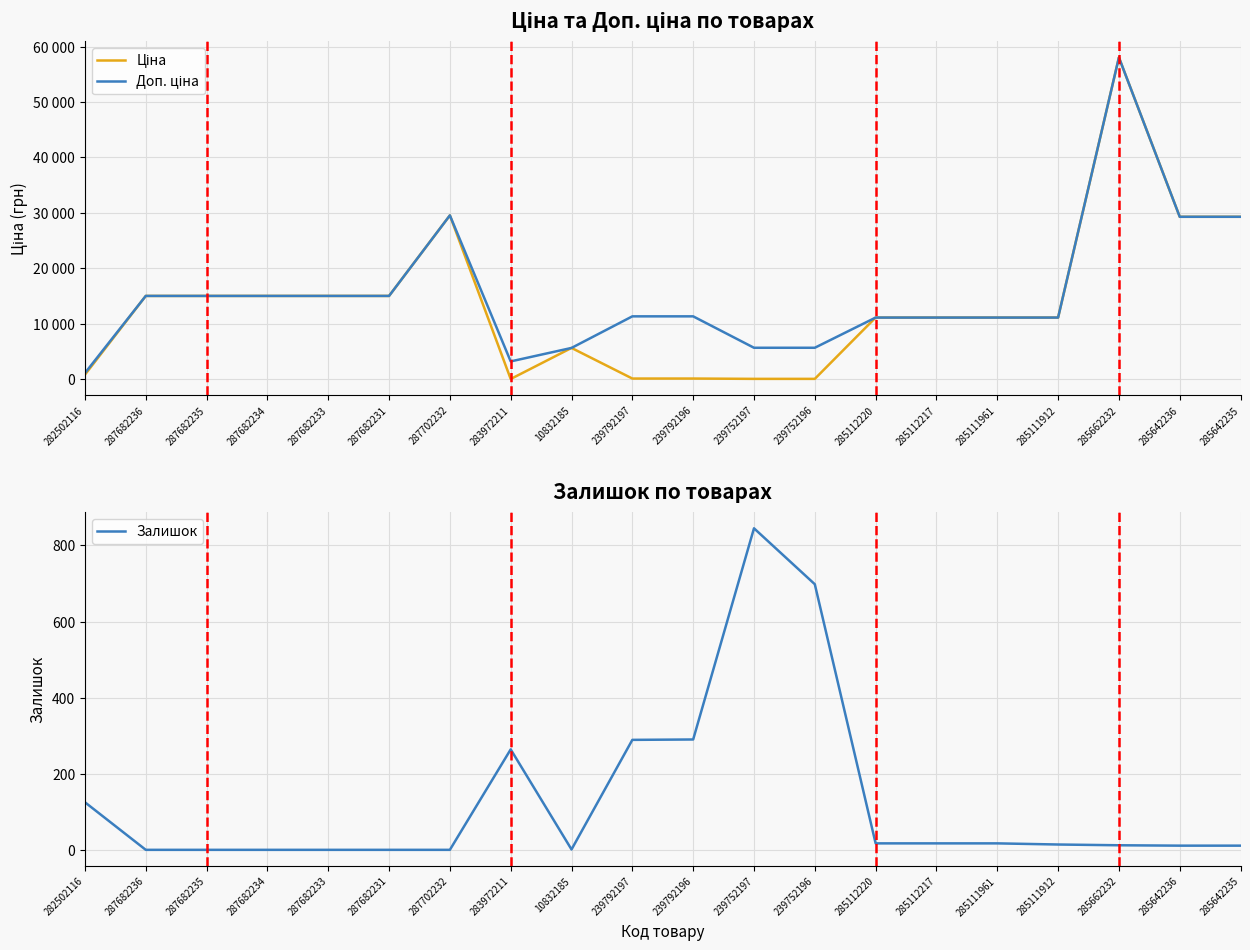

Where is the first local maximum for Ціна?

287702232